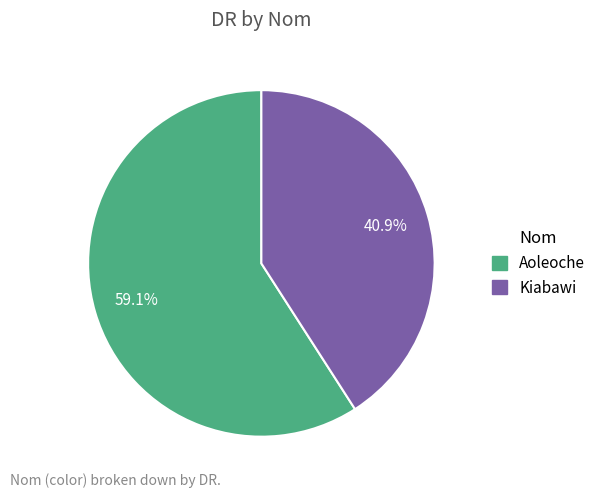

True or false: Kiabawi accounts for 41% of the total.

True